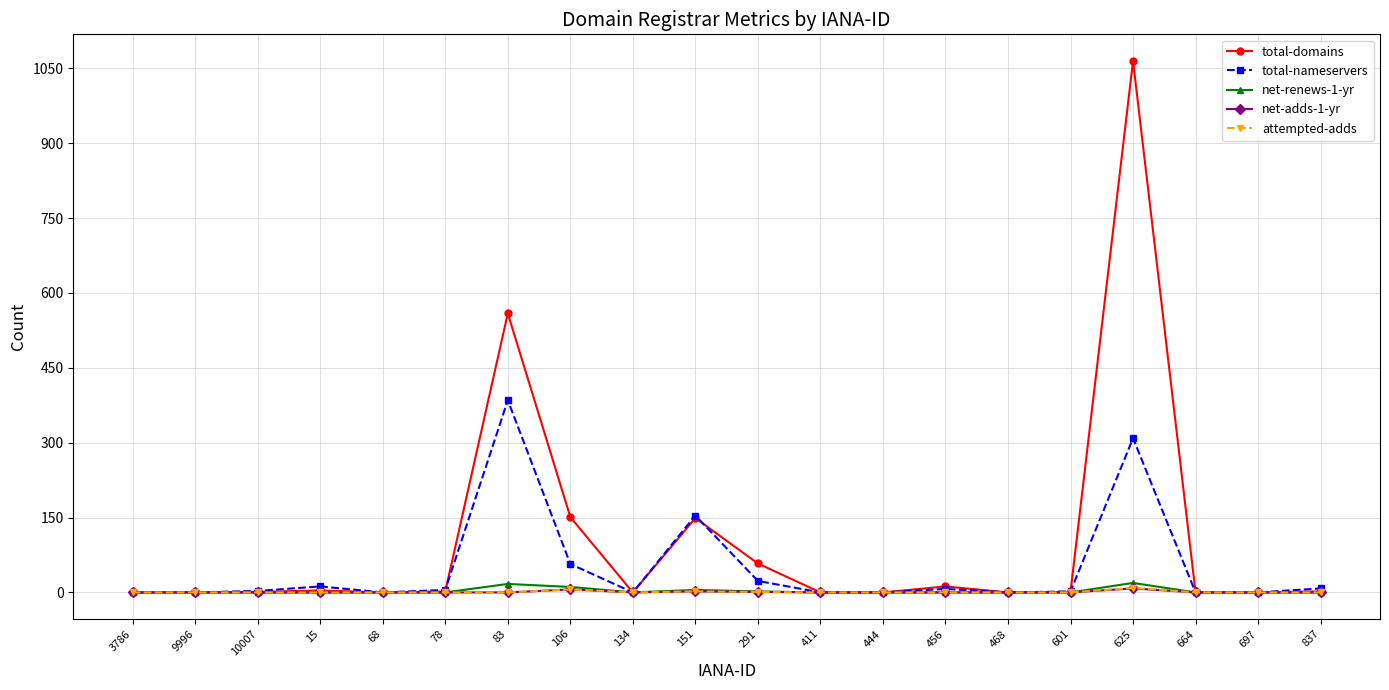

At which category does the chart reach its peak across all series?

625